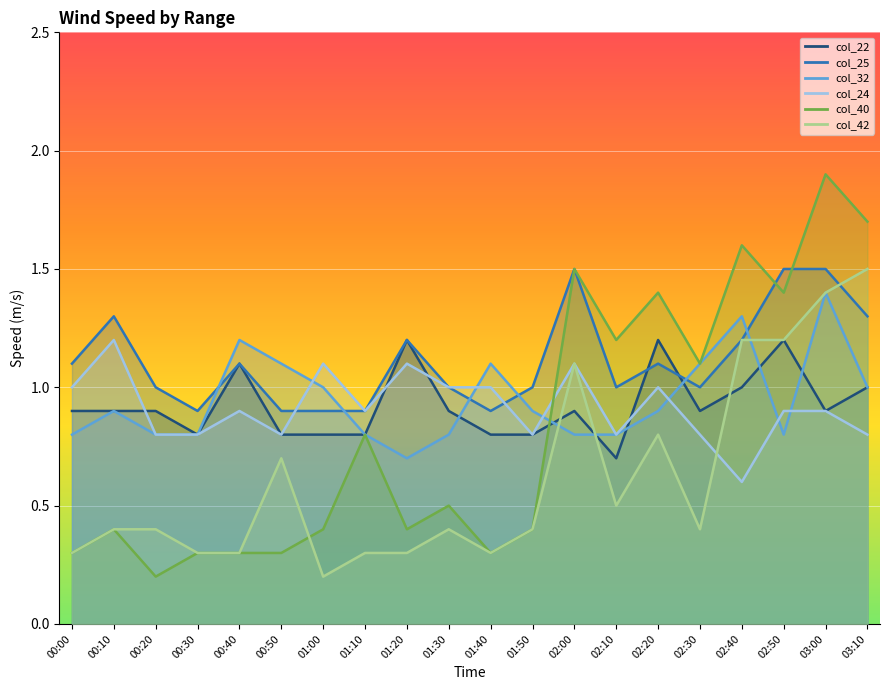

List the labels in order of col_25 value, largest first.

02:00, 02:50, 03:00, 00:10, 03:10, 01:20, 02:40, 00:00, 00:40, 02:20, 00:20, 01:30, 01:50, 02:10, 02:30, 00:30, 00:50, 01:00, 01:10, 01:40